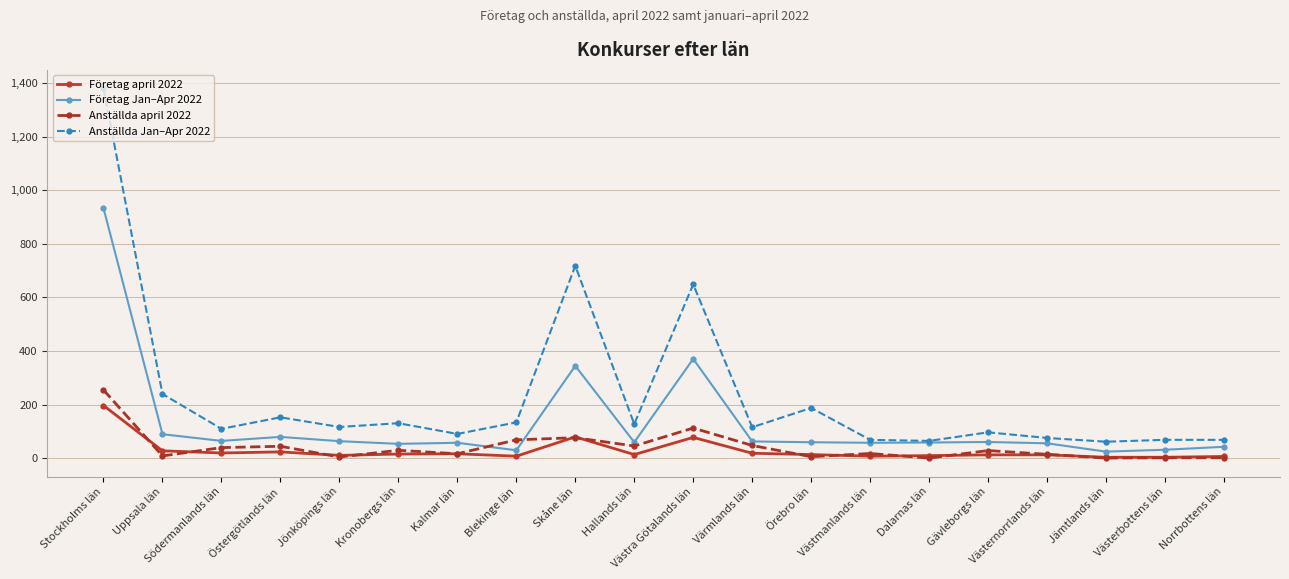

What are all the series names shown in the legend?

Företag april 2022, Företag Jan–Apr 2022, Anställda april 2022, Anställda Jan–Apr 2022